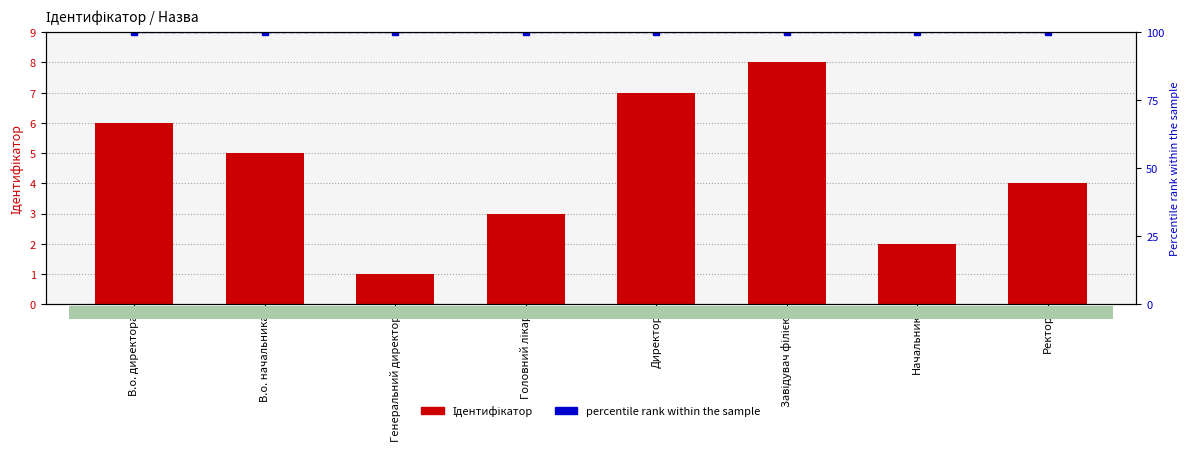

Rank the categories by Ідентифікатор value from lowest to highest.

Генеральний директор, Начальник, Головний лікар, Ректор, В.о. начальника, В.о. директора, Директор, Завідувач філією